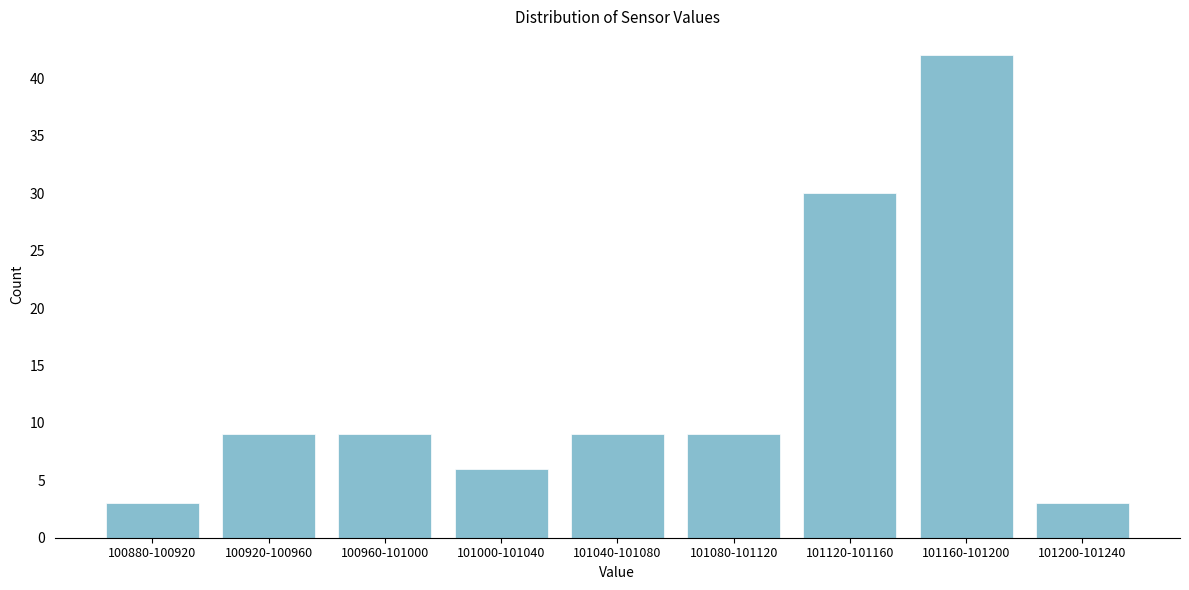

Reading left to right, what are all the values shown in this chart?

3	9	9	6	9	9	30	42	3